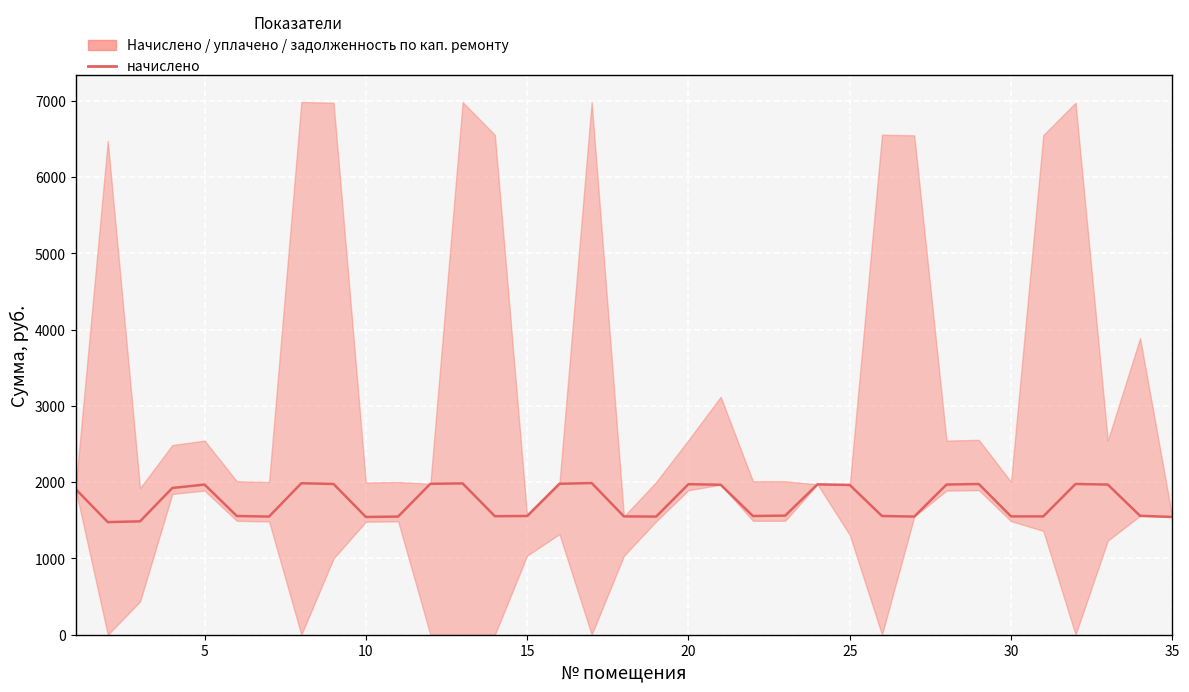

Does the chart display data point markers on the line(s)?

No